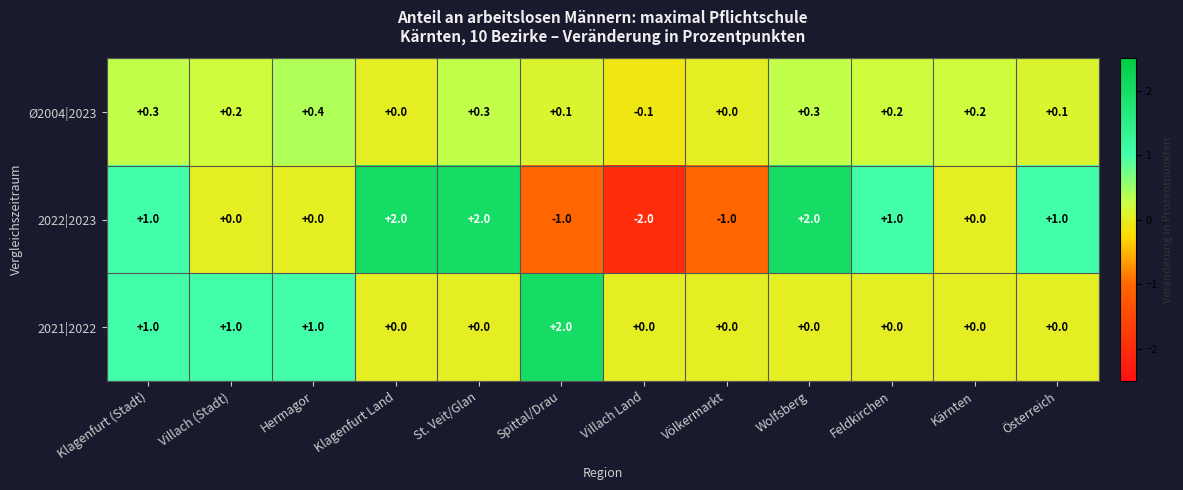

Rank the series at Österreich from highest to lowest value.

2022|2023, Ø2004|2023, 2021|2022